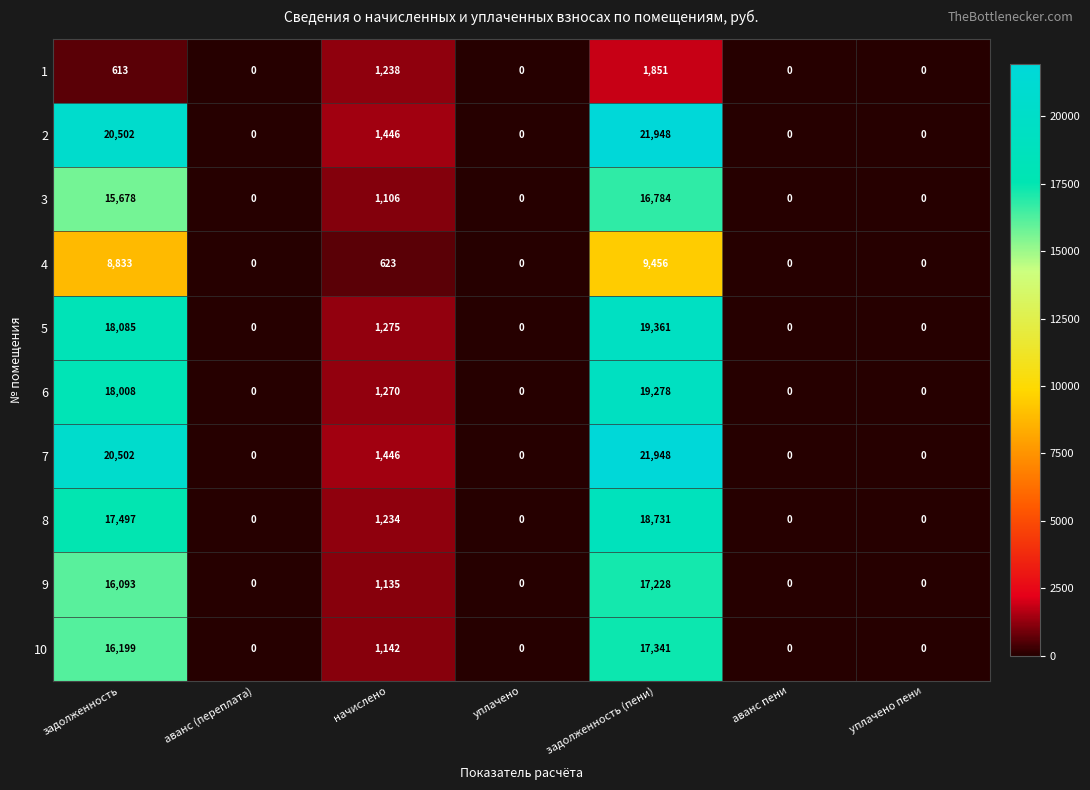

Which category has the highest value across all series?

задолженность (пени)